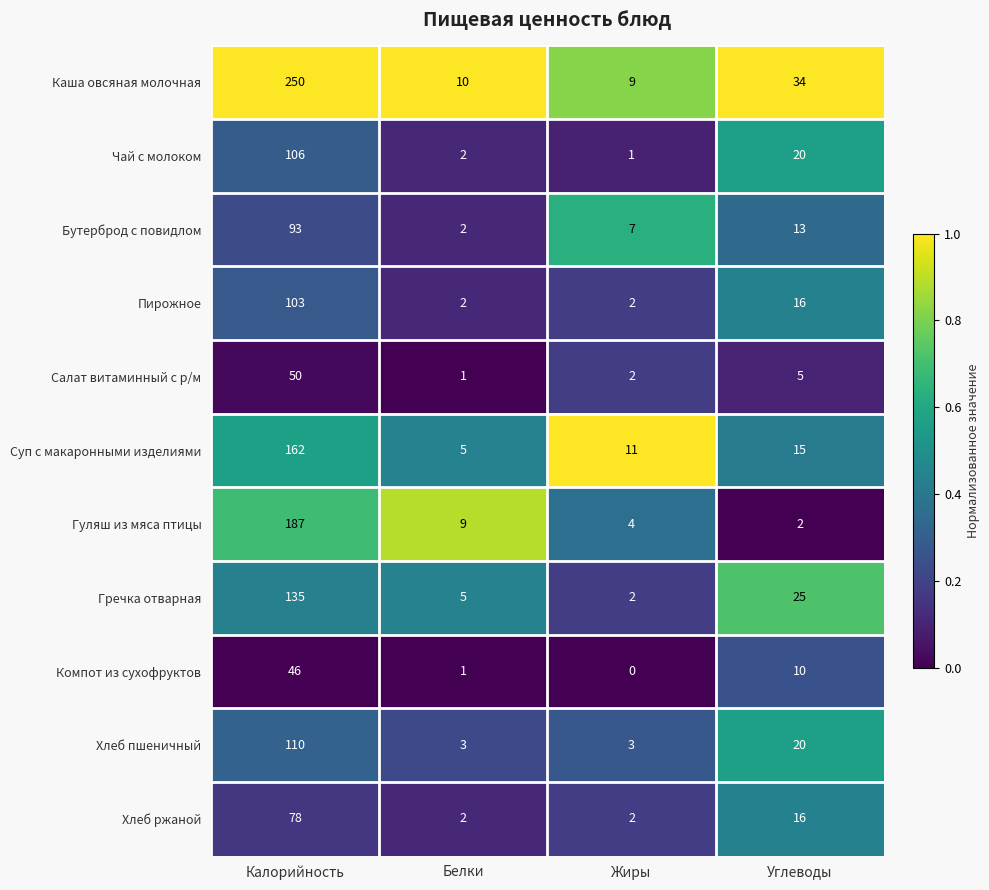

Which category has the highest value across all series?

Калорийность